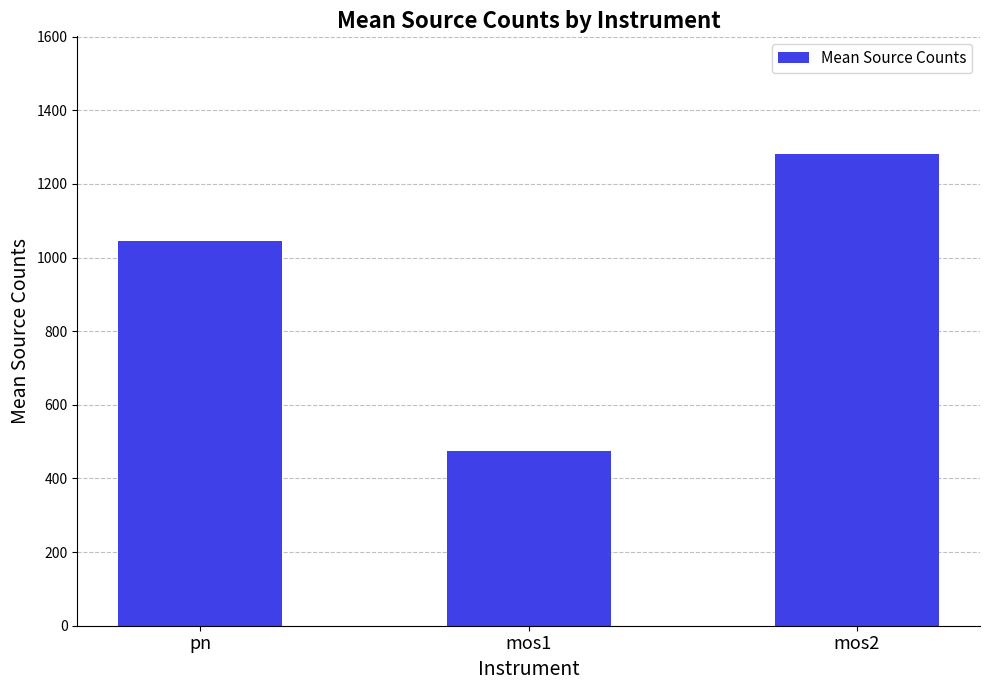

What position from the right is mos1?

2